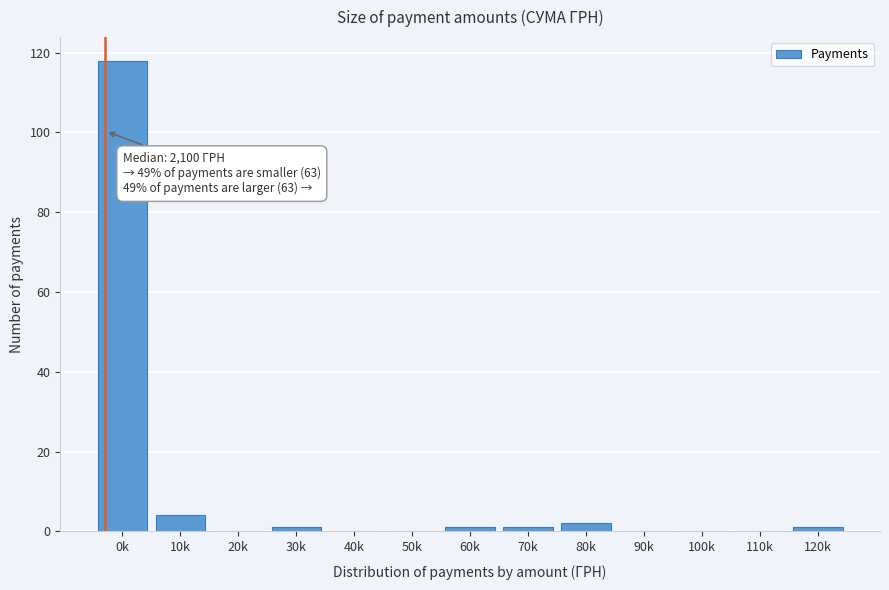

Reading right to left, extract all data points from this chart.

120k=1	110k=0	100k=0	90k=0	80k=2	70k=1	60k=1	50k=0	40k=0	30k=1	20k=0	10k=4	0k=118